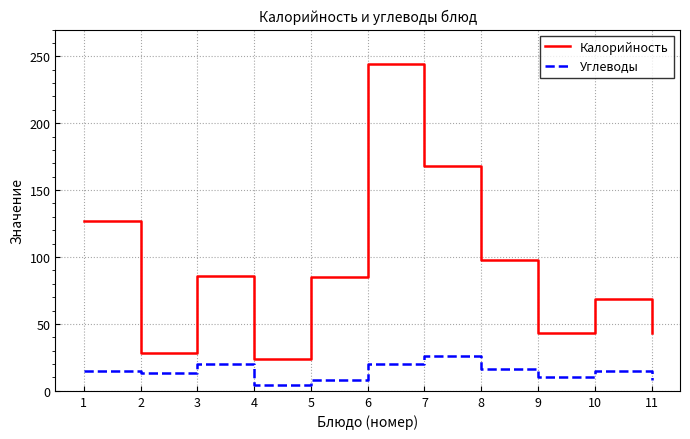

What are all the series names shown in the legend?

Калорийность, Углеводы